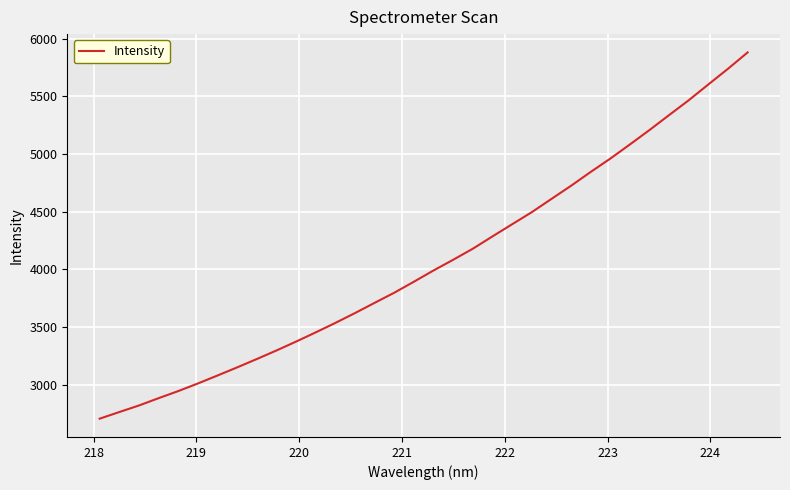

What is the greatest value displayed?

5880.2